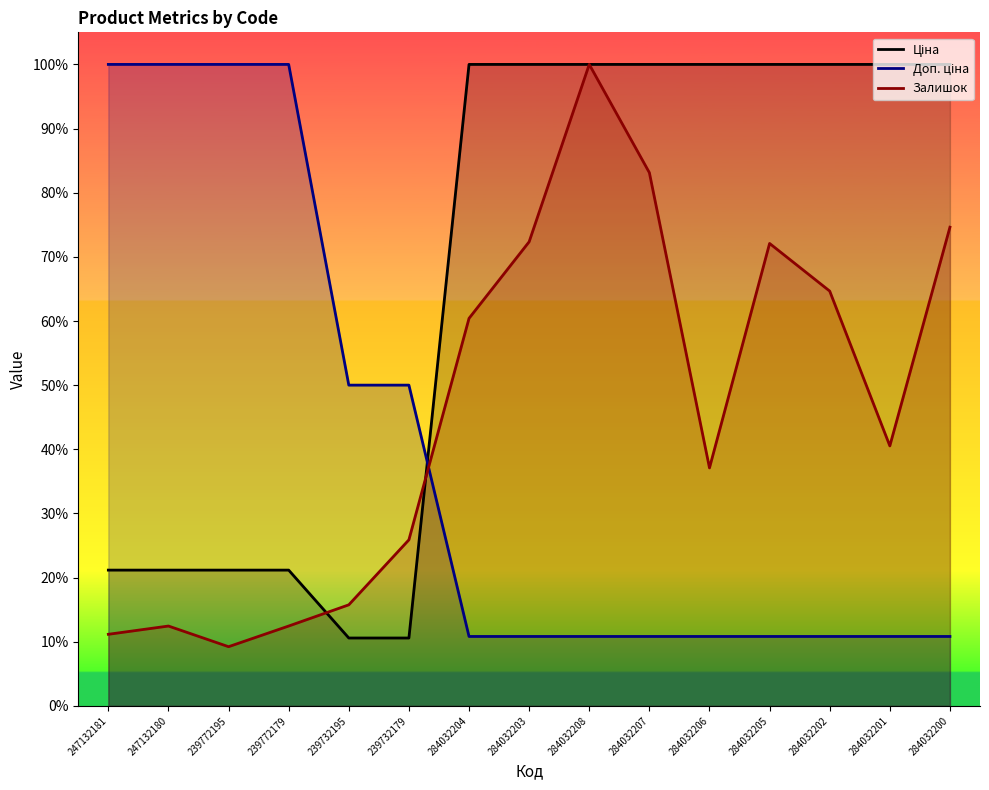

List the series in order of their peak value, highest first.

Ціна, Доп. ціна, Залишок